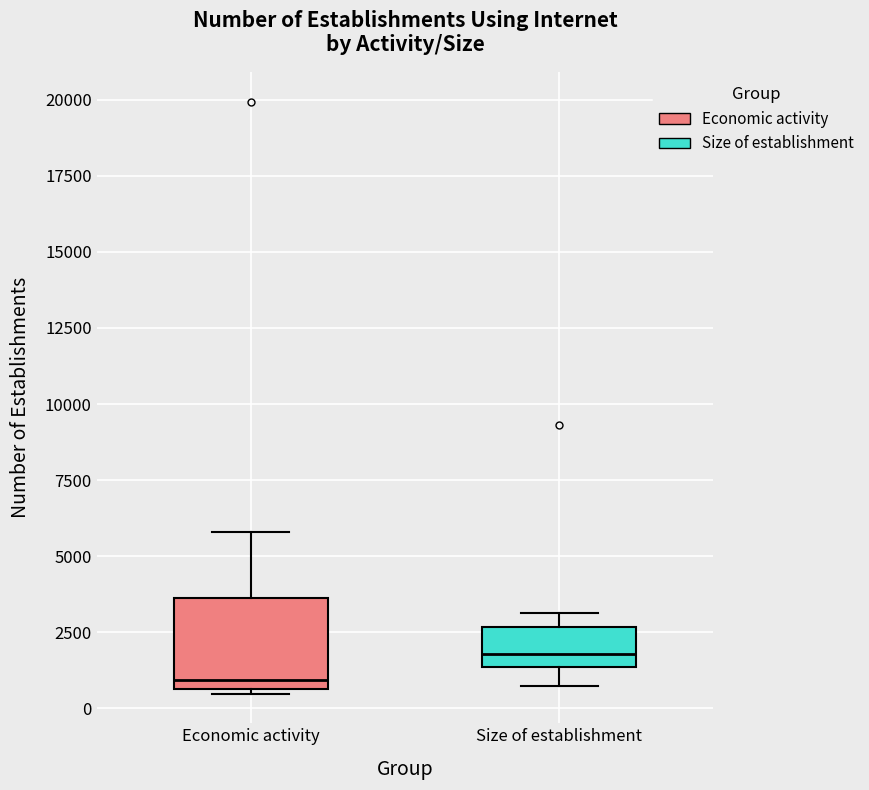

Which box's median line is the highest?

Size of establishment